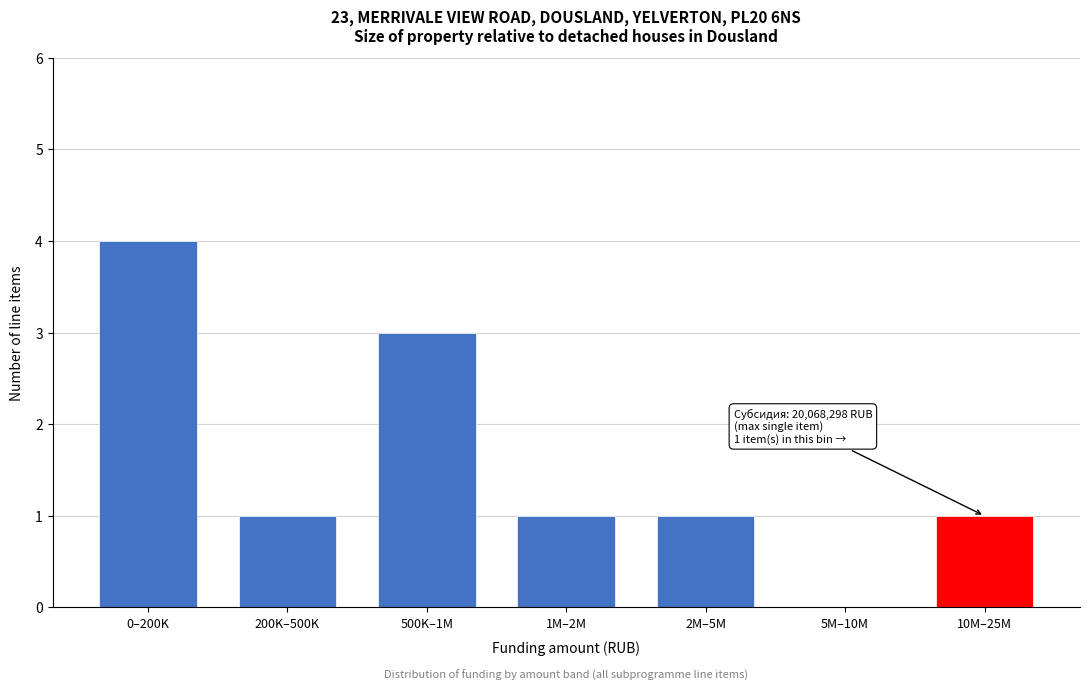

What is the greatest value displayed?

4